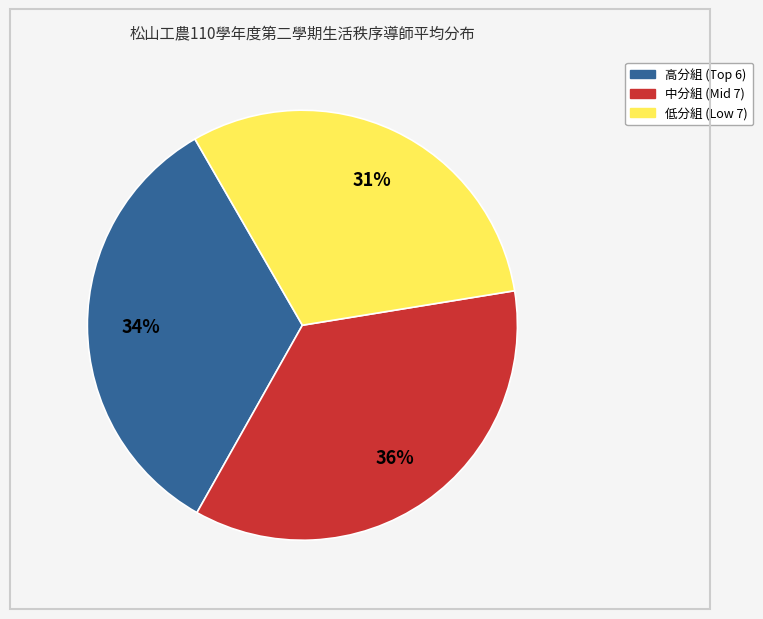

To the nearest percent, what is the difference between the largest and smallest slice percentages?

5%